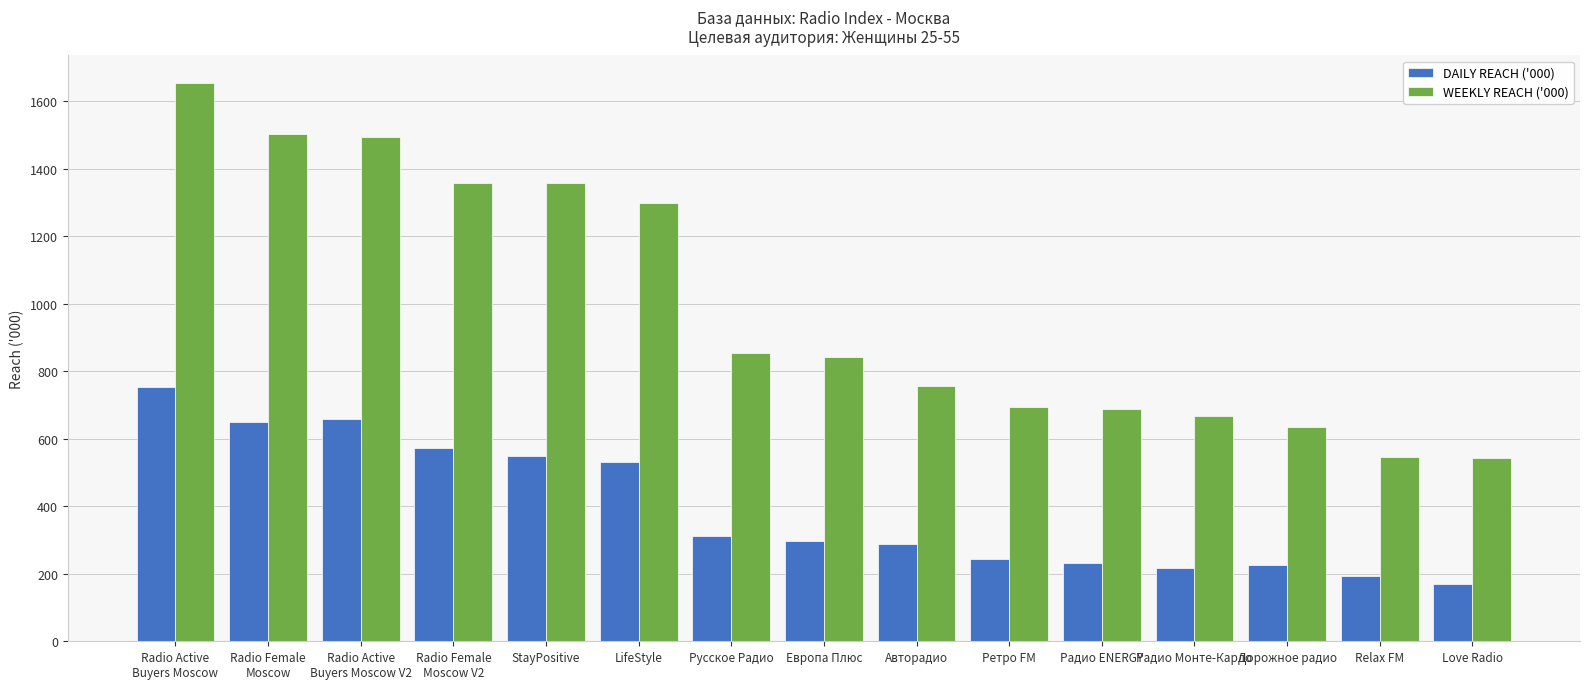

How many categories are shown in the chart?

15